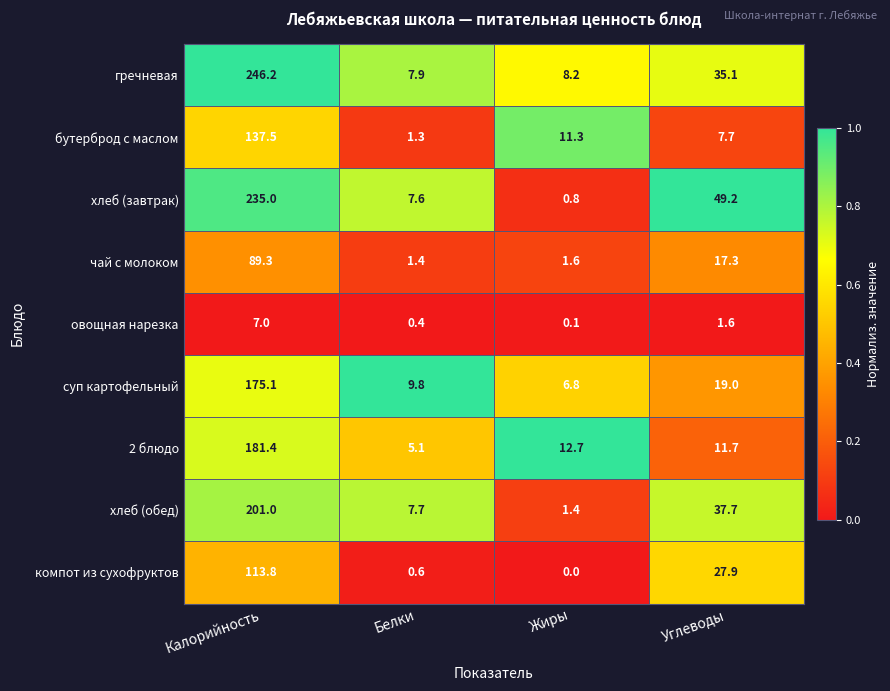

Is it true that бутерброд с маслом equals 12.9 at Углеводы?

False